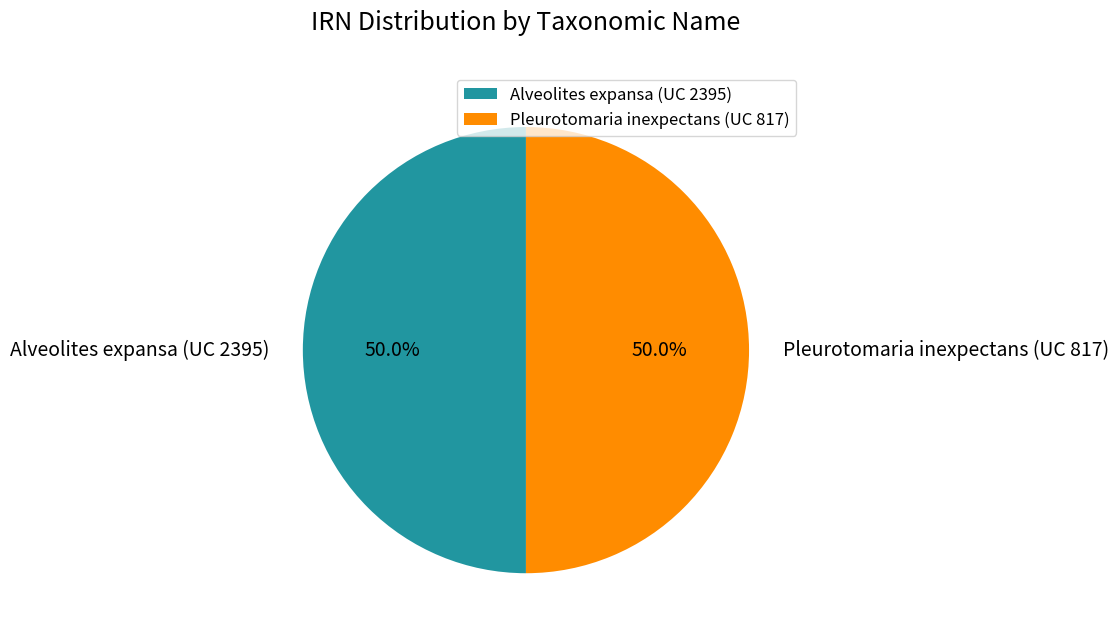

The Alveolites expansa (UC 2395) slice represents 50% of the pie. True or false?

True